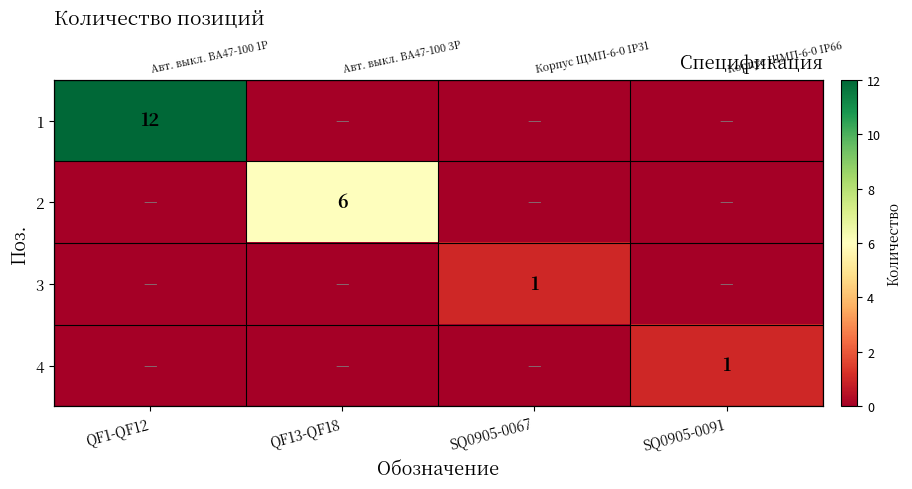

How many values in 2 are above zero?

1